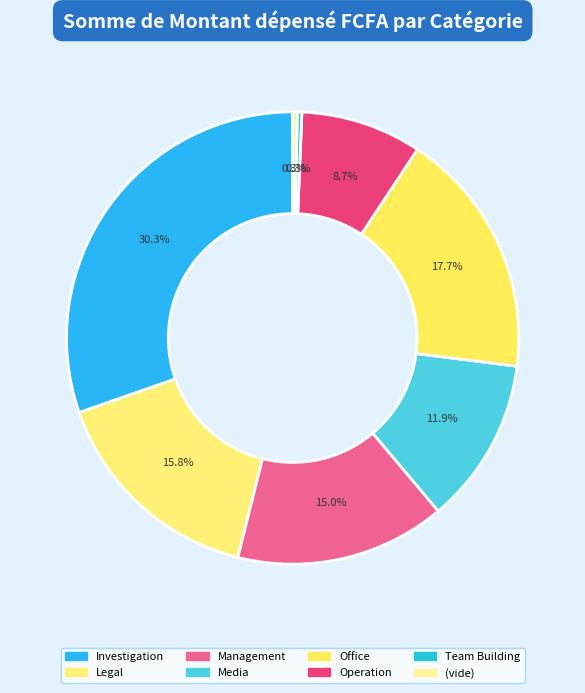

Count the number of slices in the pie.

8